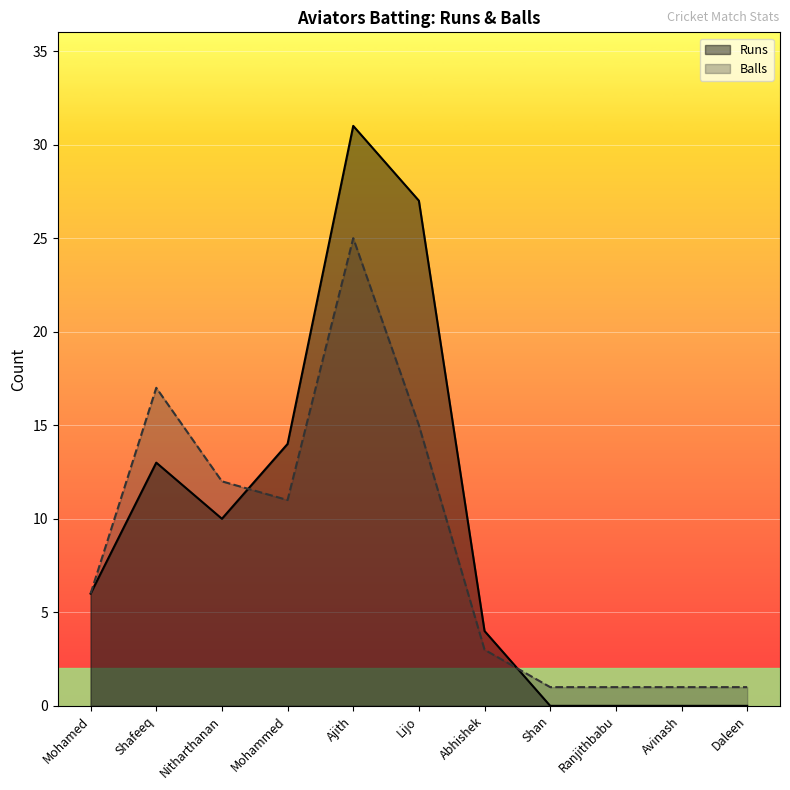

True or false: Balls has more than 2 points higher than both neighbors.

False